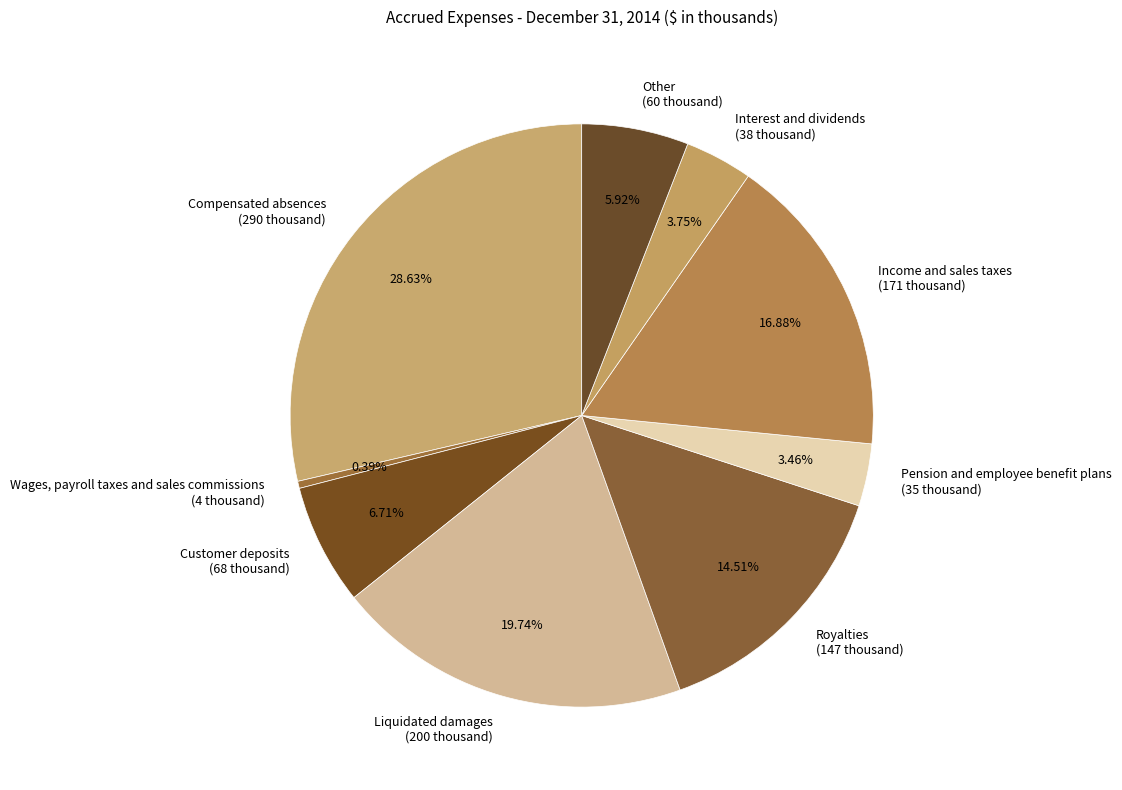

To the nearest percent, what is the combined percentage of Royalties and Pension and employee benefit plans?

18%